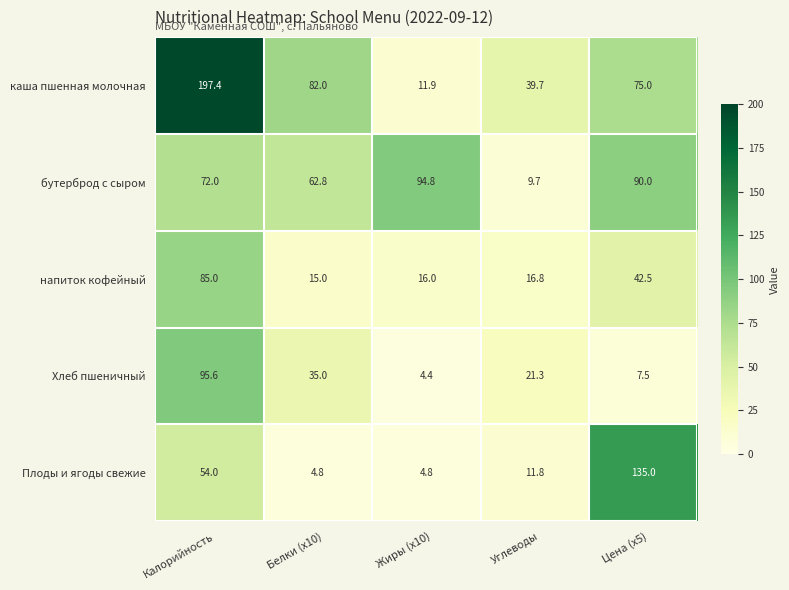

Is it true that Плоды и ягоды свежие equals 4.8 at Белки (x10)?

True